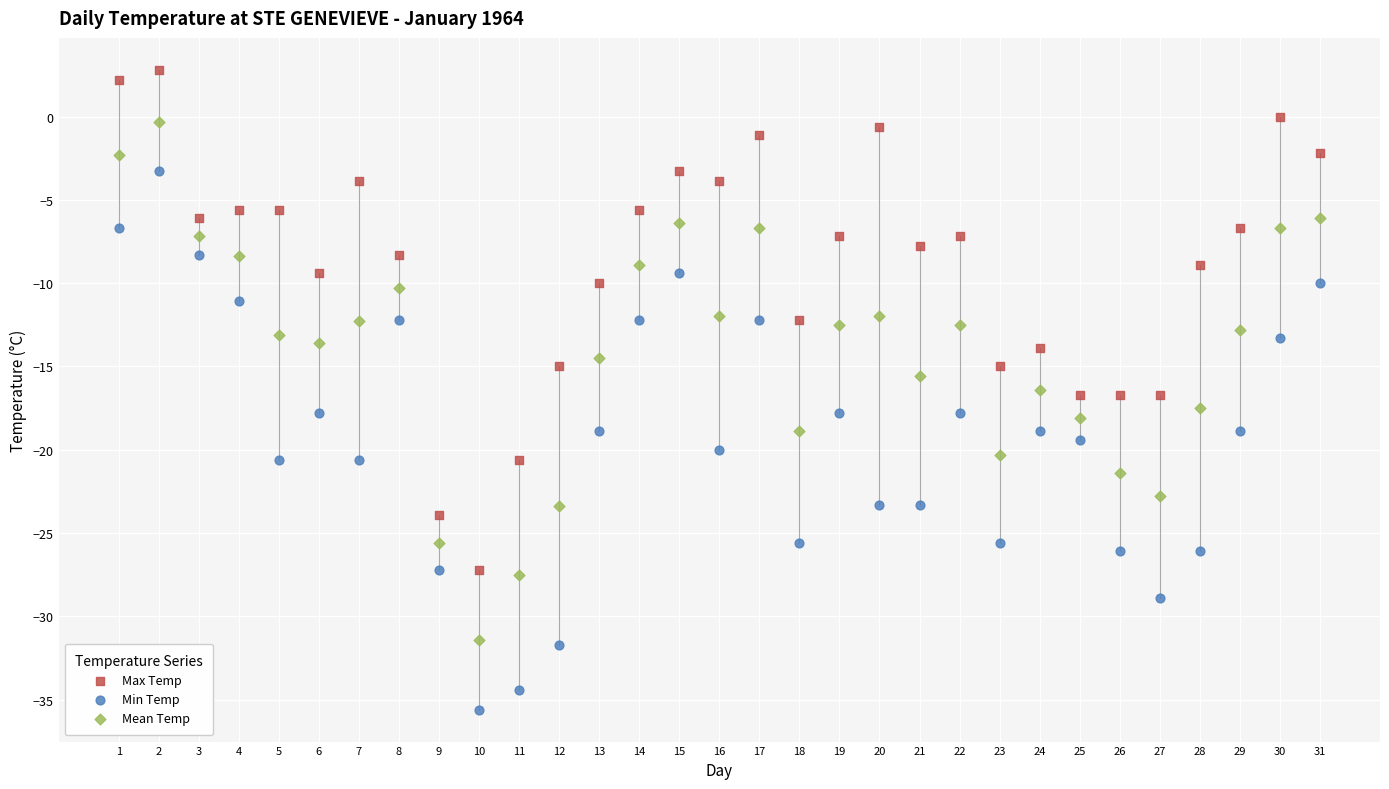

Which series has the widest spread of Y values?

Min Temp